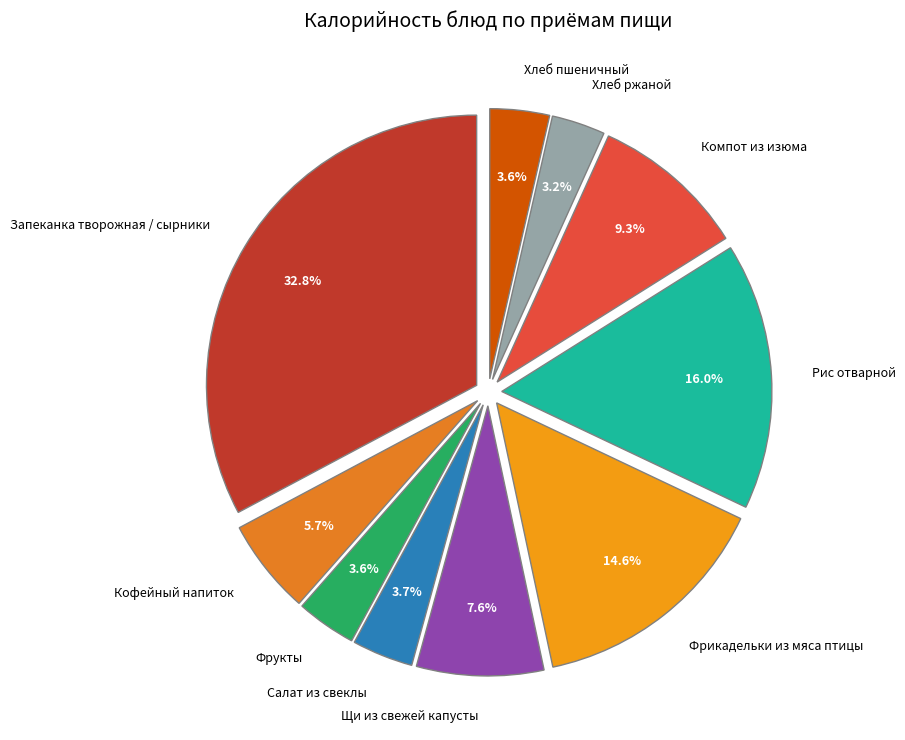

Which has a higher value, Рис отварной or Кофейный напиток?

Рис отварной